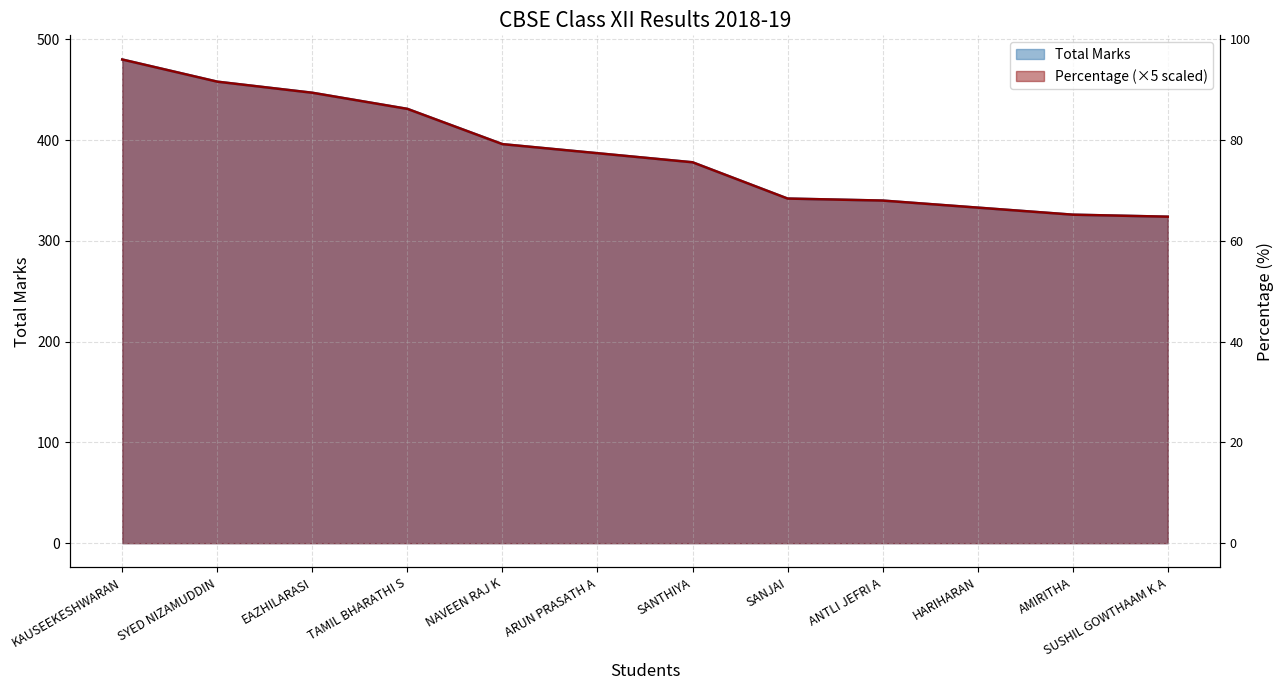

What position from the left is SANJAI?

8